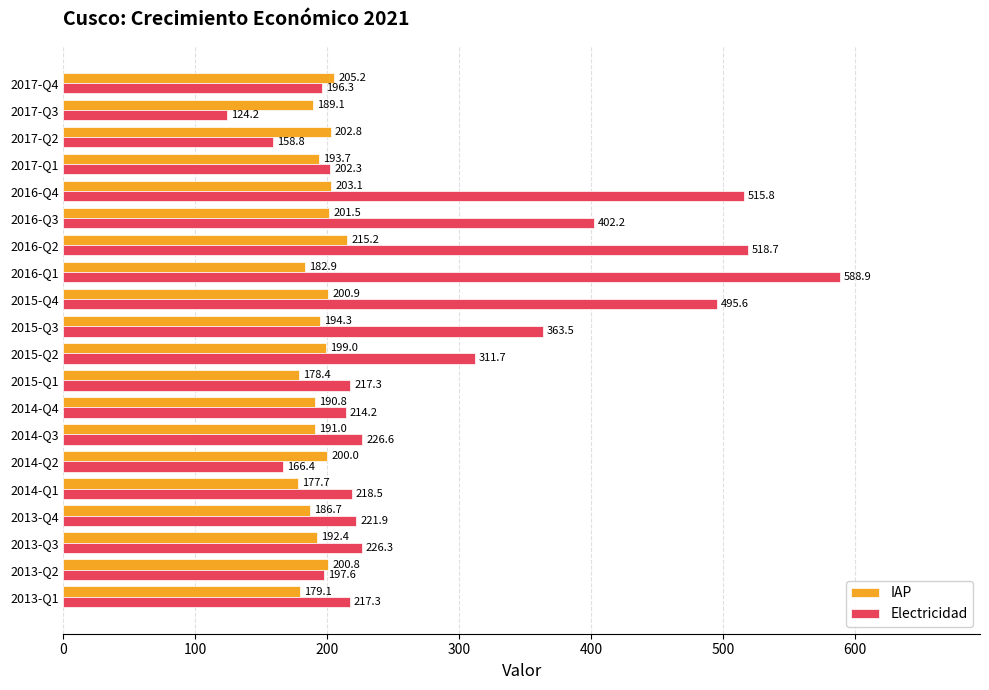

True or false: Electricidad has a value of 269.6 at 2017-Q4.

False